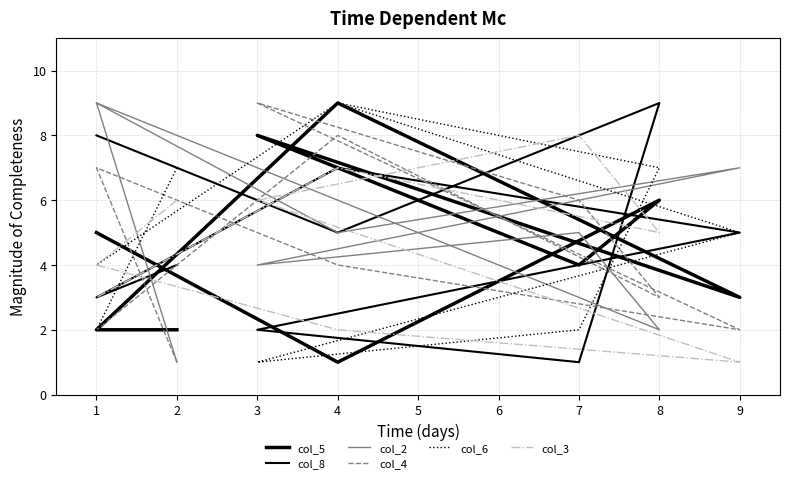

What value does the col_8 series have at 7?

1